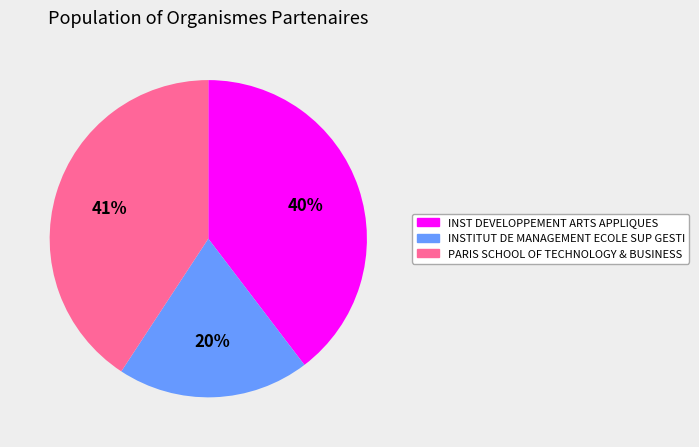

The INSTITUT DE MANAGEMENT ECOLE SUP GESTI slice represents 10% of the pie. True or false?

False